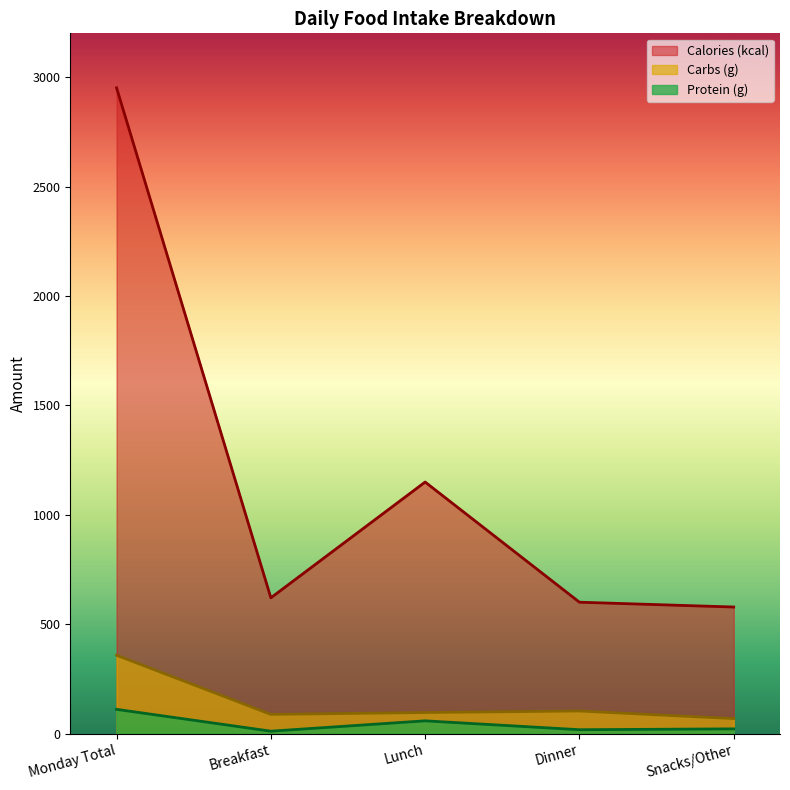

Is it true that Carbs (g) equals 18.4 at Snacks/Other?

False